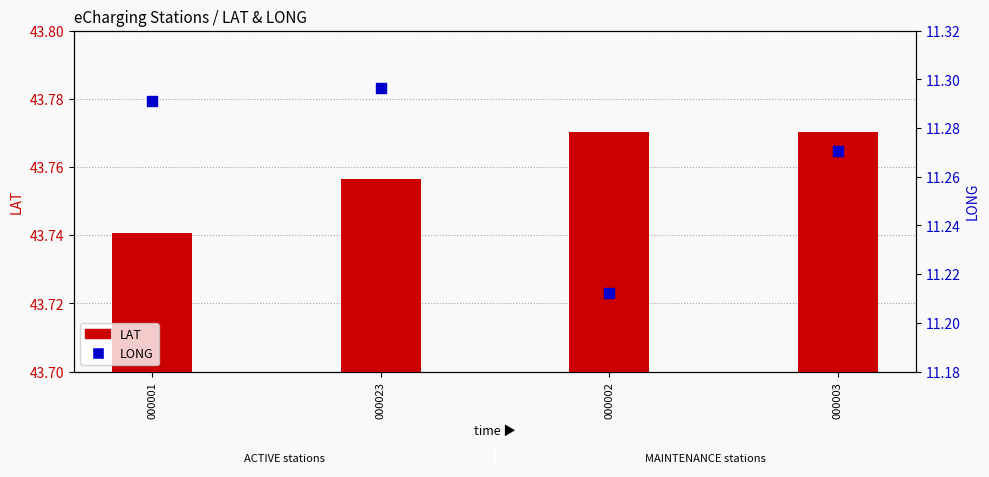

What is the total value across all series at 000023?

55.1